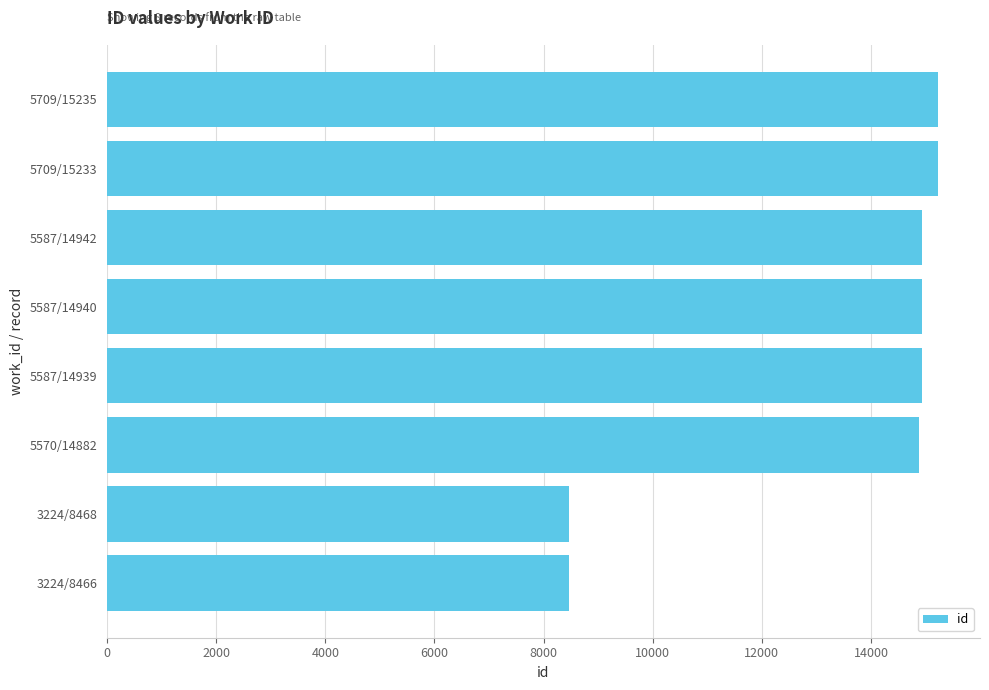

What is the label of the 4th bar from the bottom?

5587/14939